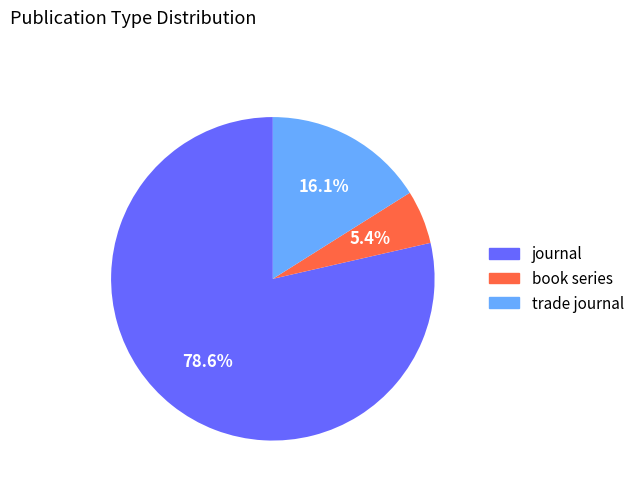

Which slice represents more than half of the pie?

journal